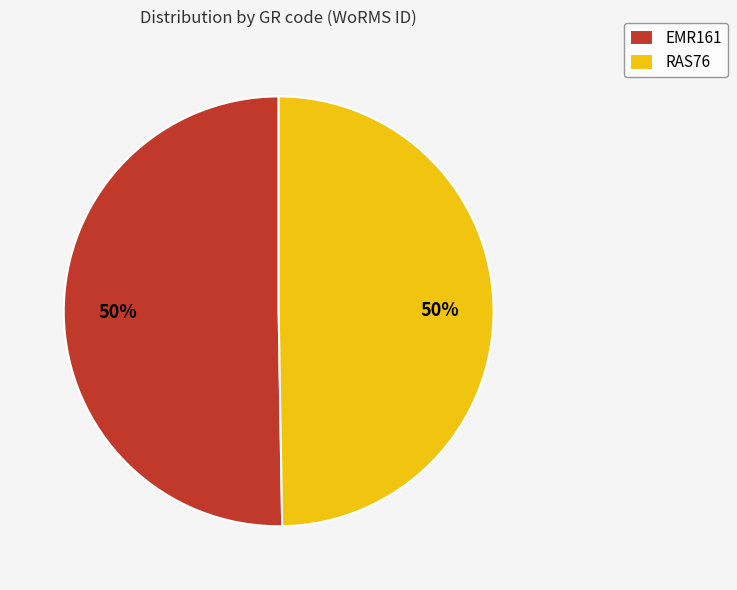

Is the sum of EMR161 and RAS76 greater than half?

Yes